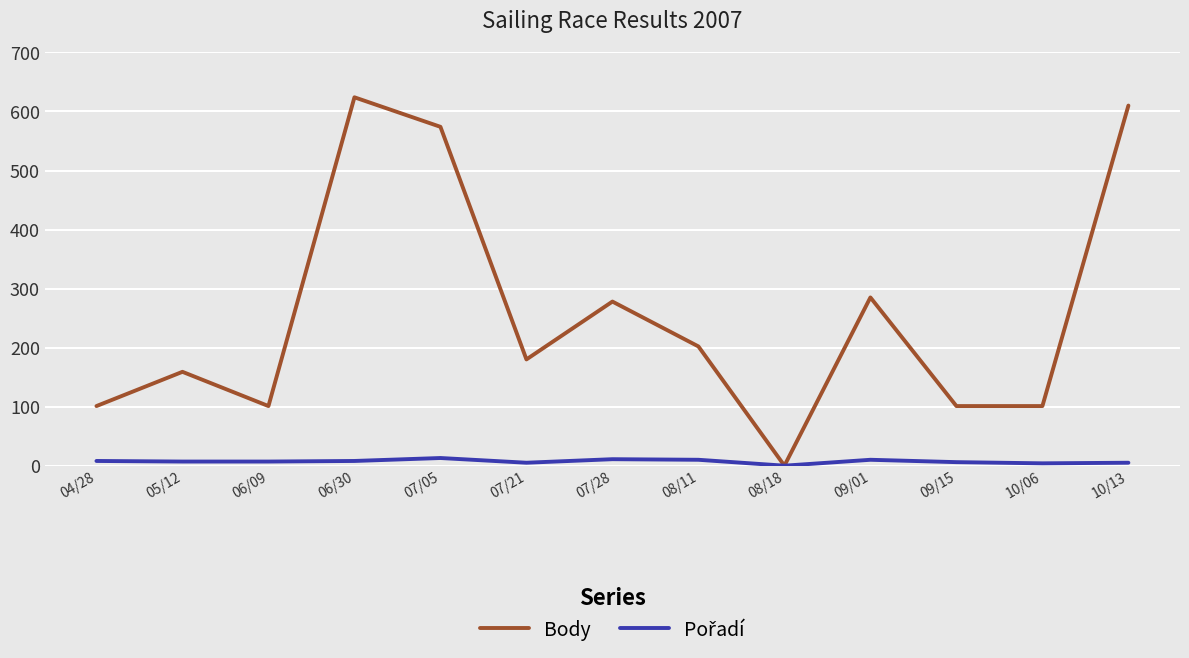

Which series has the widest spread of values?

Body